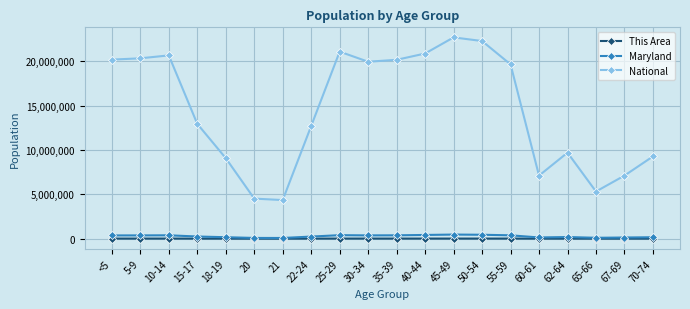

Which series changed the most between 25-29 and 70-74?

National